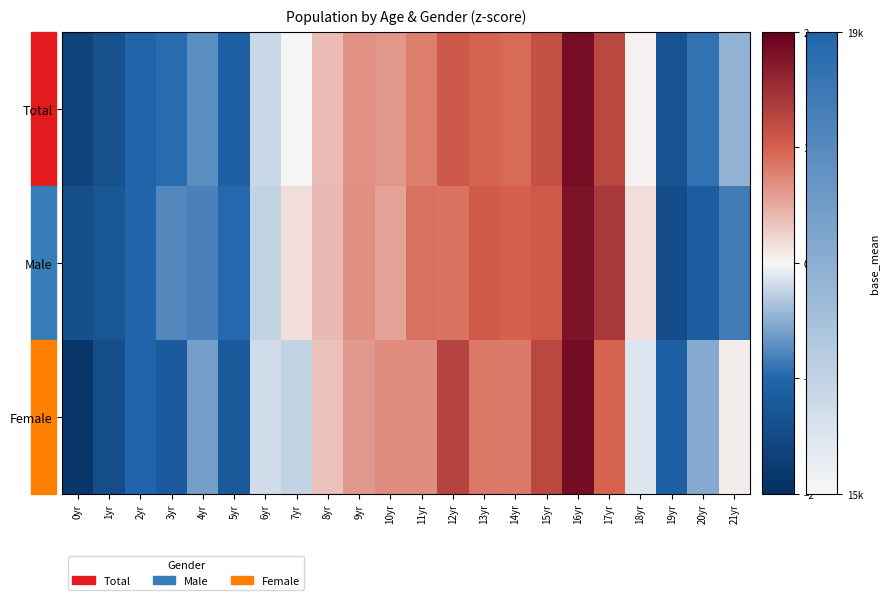

Rank the series by their maximum value, from lowest to highest.

Male, Total, Female